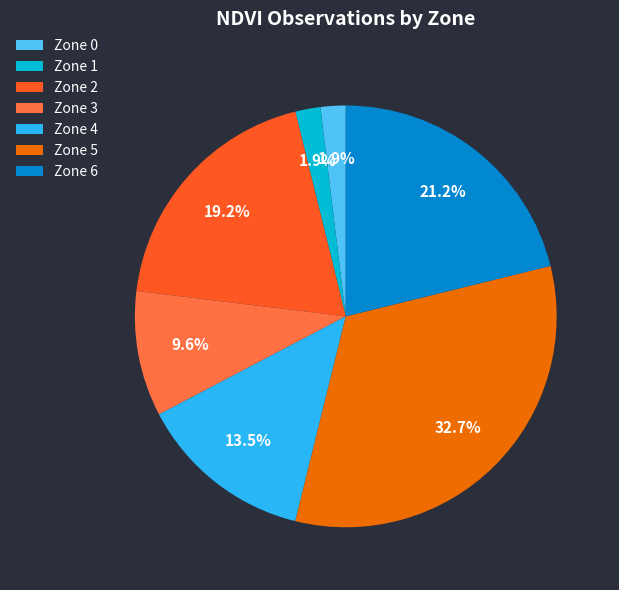

Is there any slice that represents more than half of the pie?

No